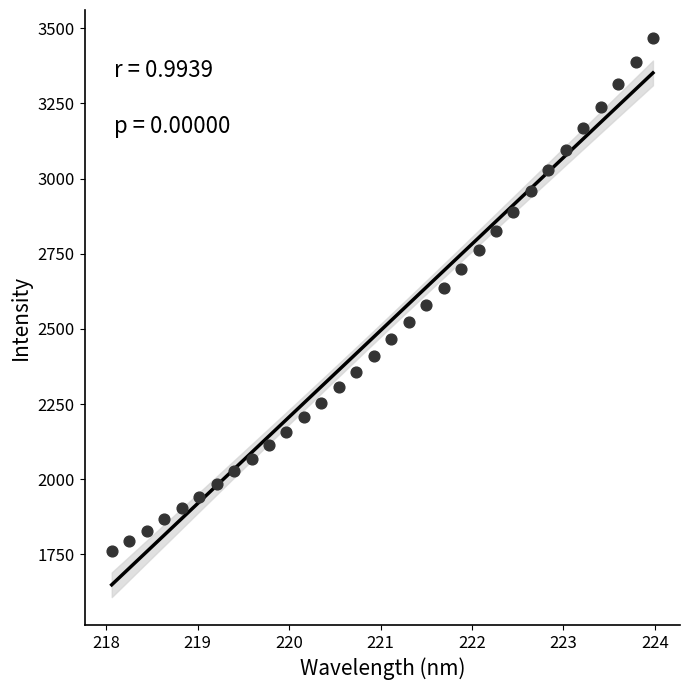

What is the range of X values (max minus min)?

5.9